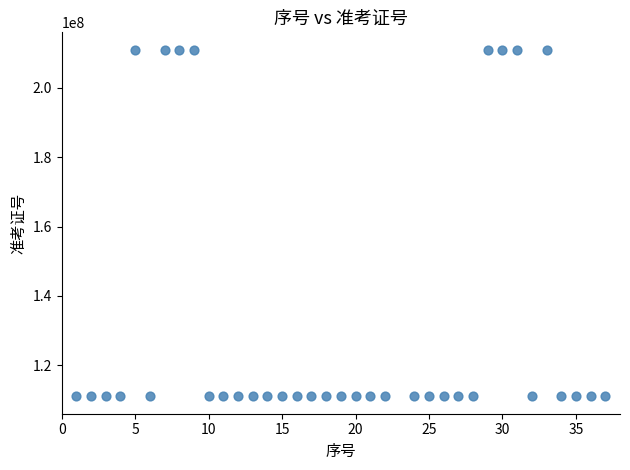

What is the range of Y values (max minus min)?

100014988